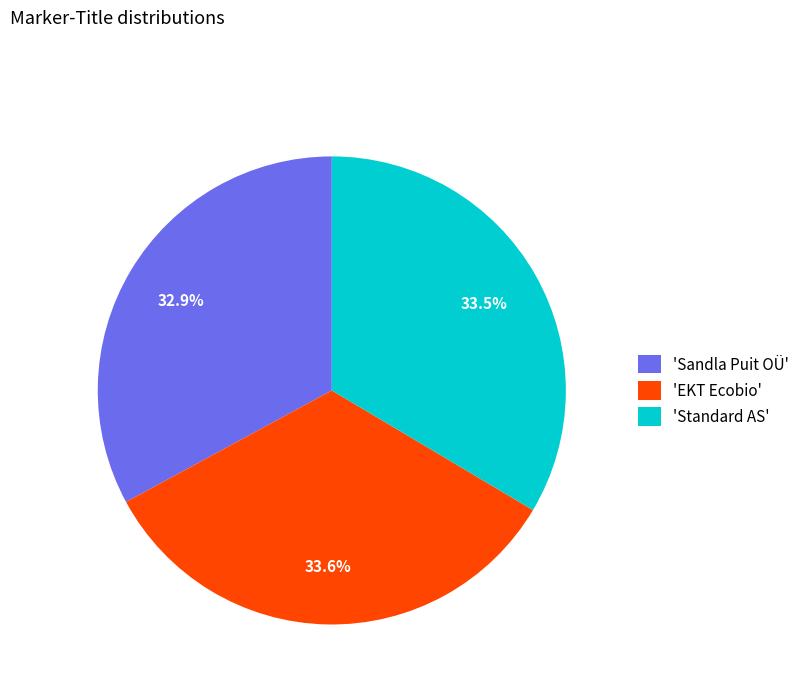

Do 'Standard AS' and 'EKT Ecobio' together represent more than half of the pie?

Yes